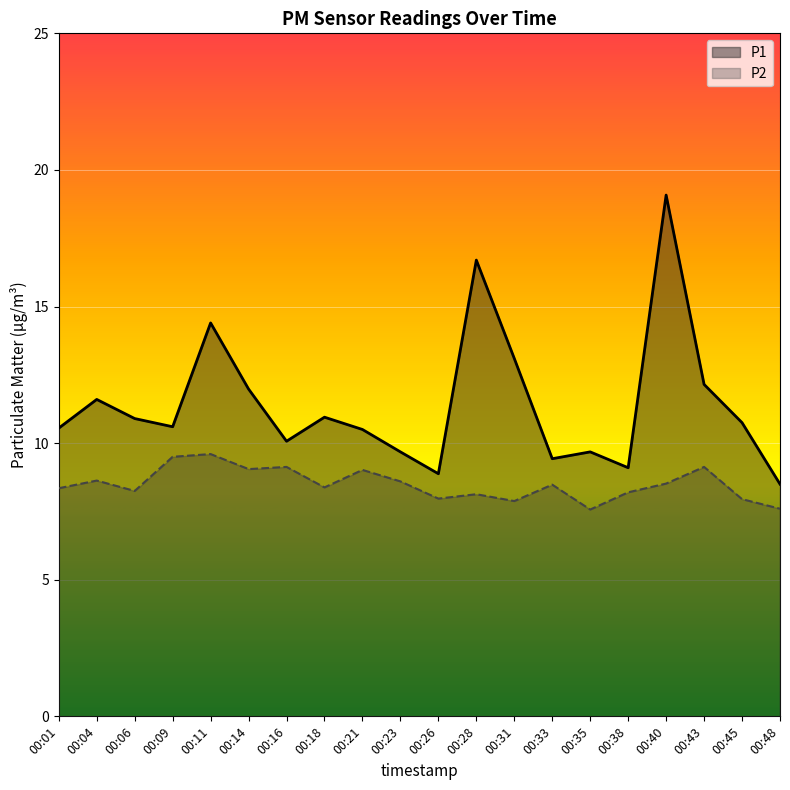

True or false: P2 has a value of 8.6 at 00:04.

True